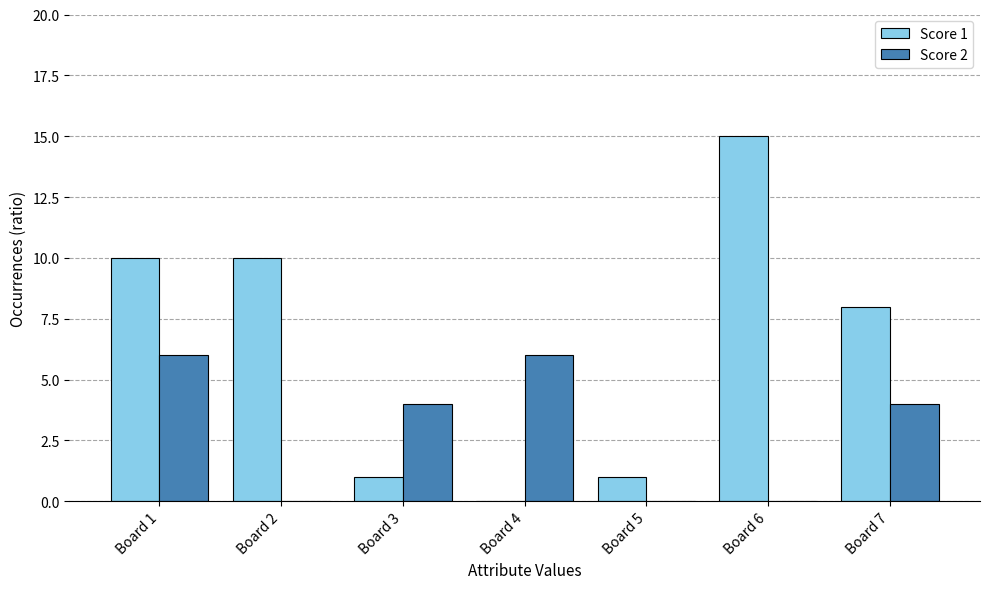

What is the spread (max minus min) of values at Board 6?

15